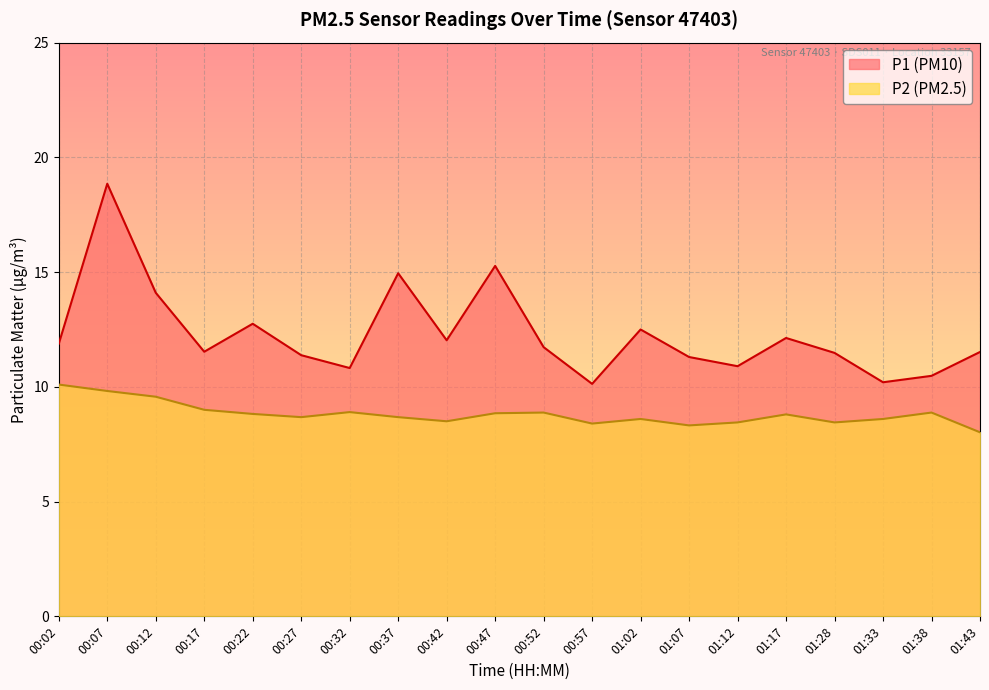

List the labels in order of P1 value, smallest first.

00:57, 01:33, 01:38, 00:32, 01:12, 01:07, 00:27, 01:28, 01:43, 00:17, 00:52, 00:02, 00:42, 01:17, 01:02, 00:22, 00:12, 00:37, 00:47, 00:07